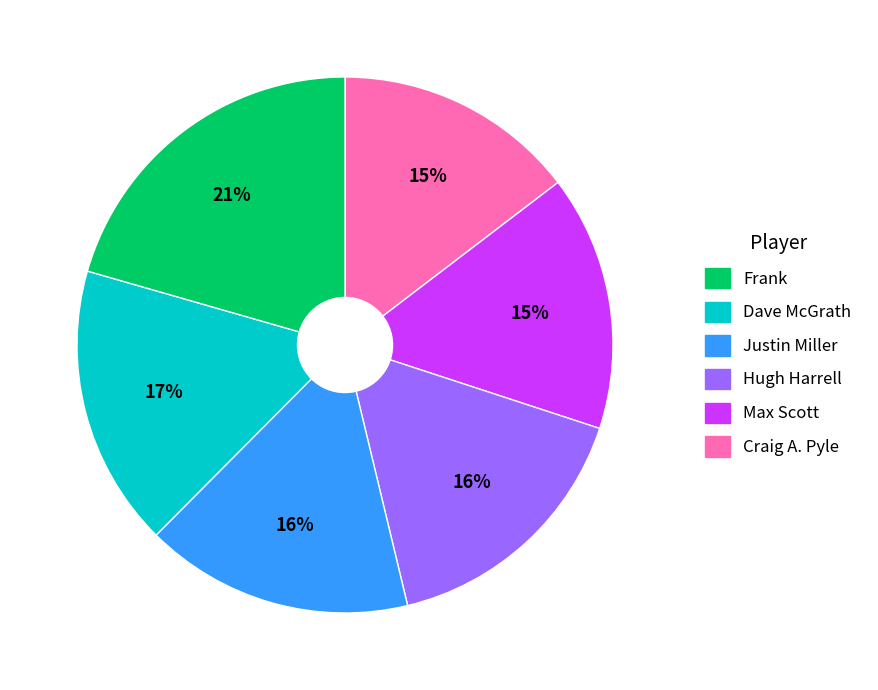

To the nearest percent, what is the difference between the largest and smallest slice percentages?

6%